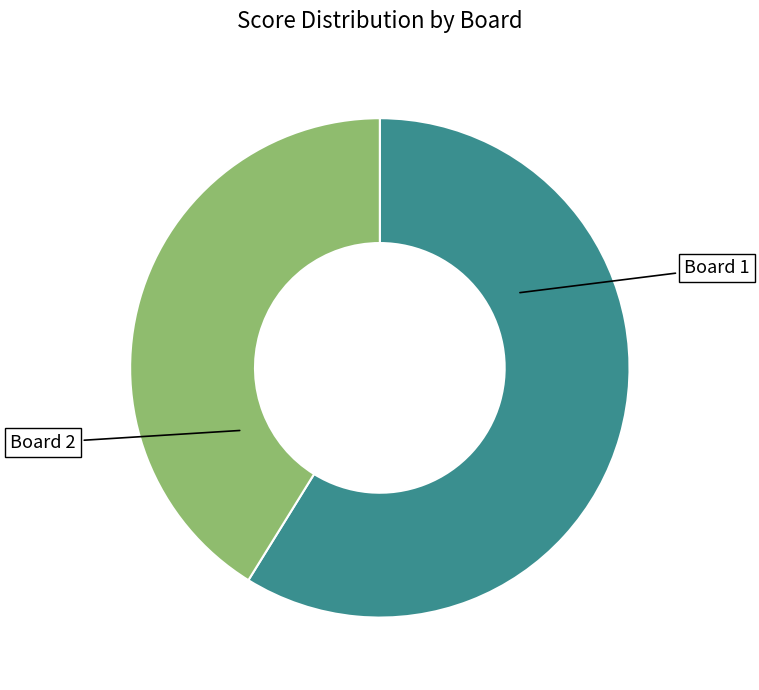

Rank the categories by value from lowest to highest.

Board 2, Board 1